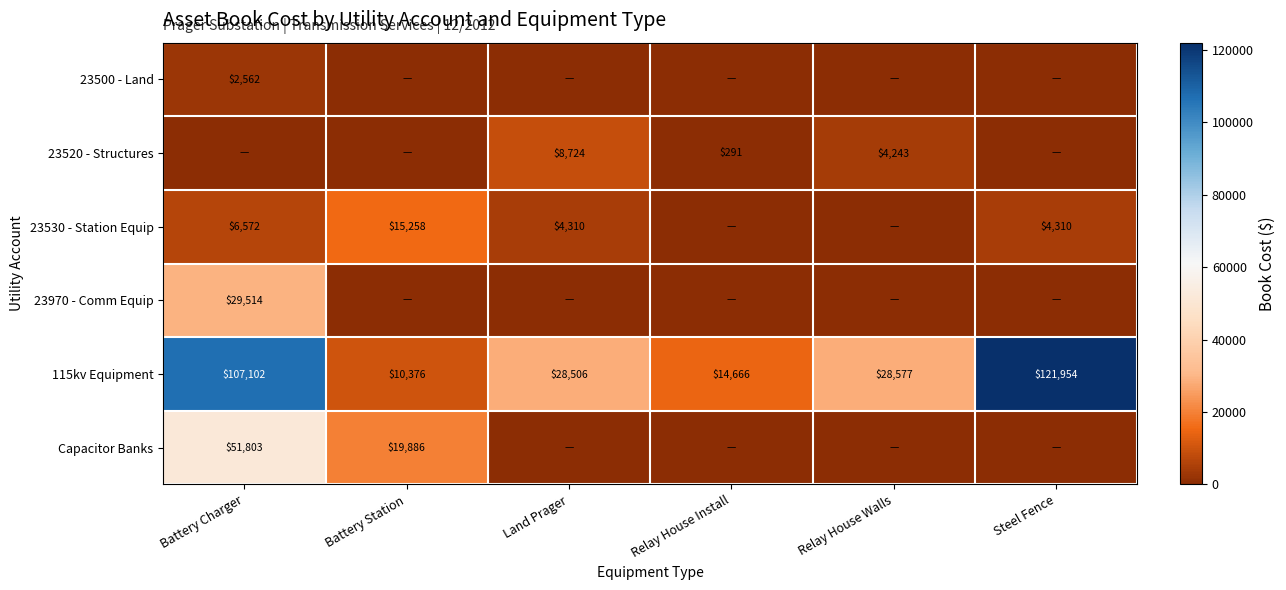

At which label is 115kv Equipment closest to 66165?

Relay House Walls